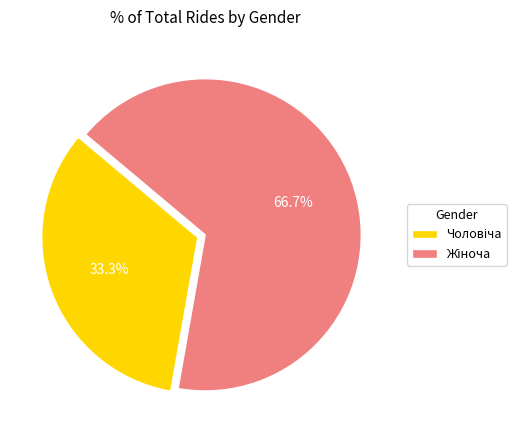

Is there a majority slice in this chart?

Yes